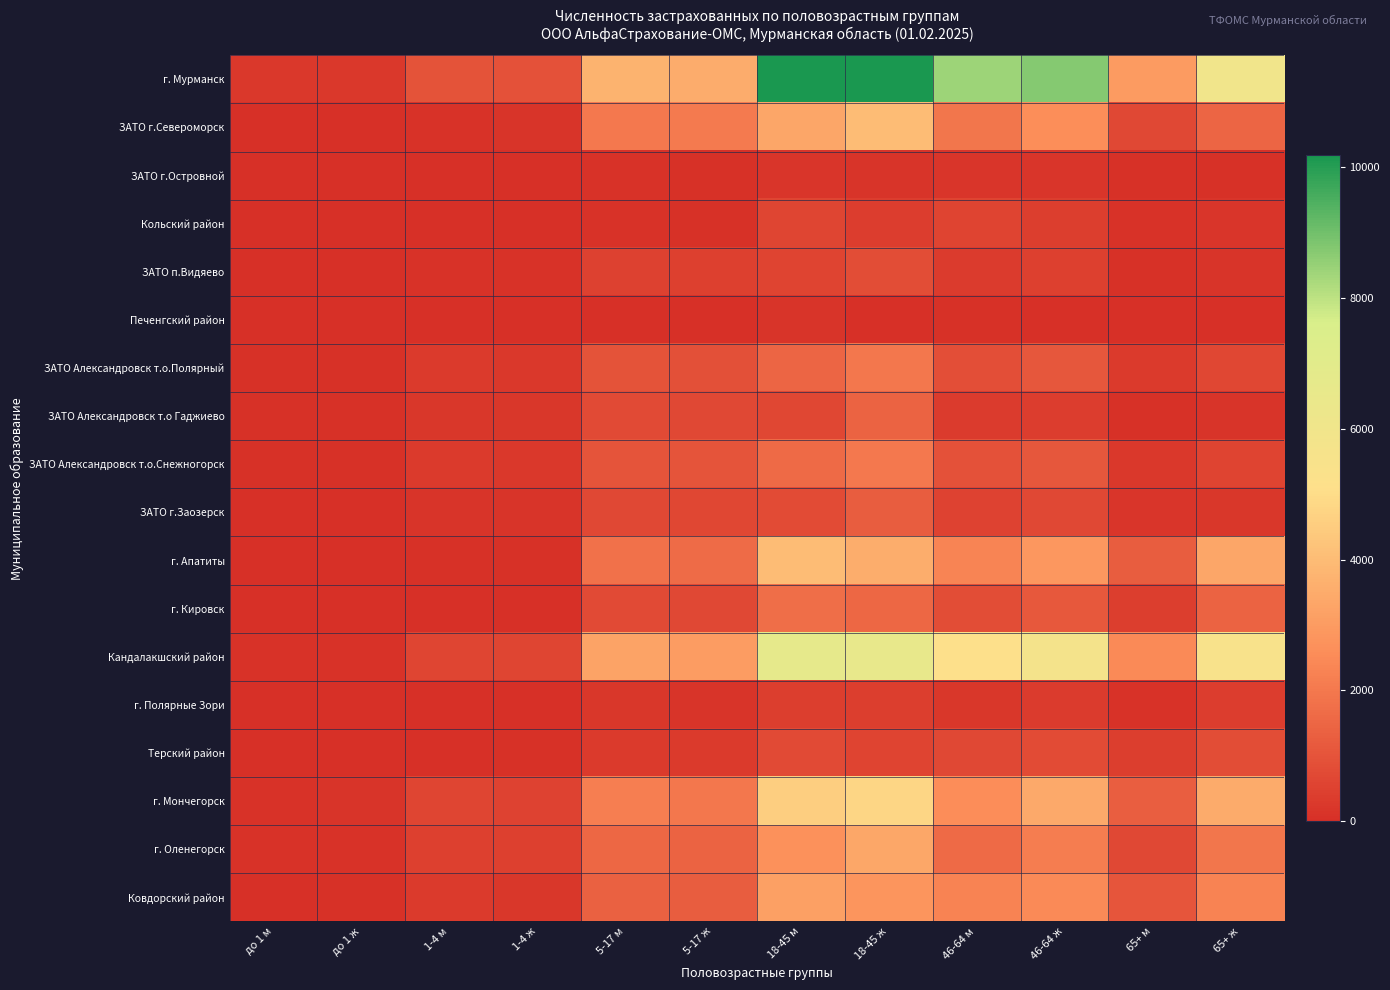

At which category does the chart reach its peak across all series?

18-45 ж